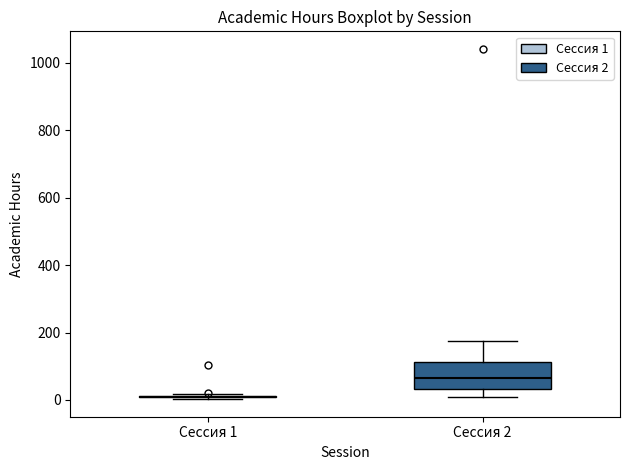

Reading left to right, transcribe this box plot: for each box, give where its median line is, the range the box spans, and where its two whiskers end, as read against the y-axis. The values are not printed on the chart, so give them approximately, as read against the axis.

Сессия 1: box collapsed to a line at 0, whiskers 0 to 20
Сессия 2: median 60, box 40 to 120, whiskers 0 to 180